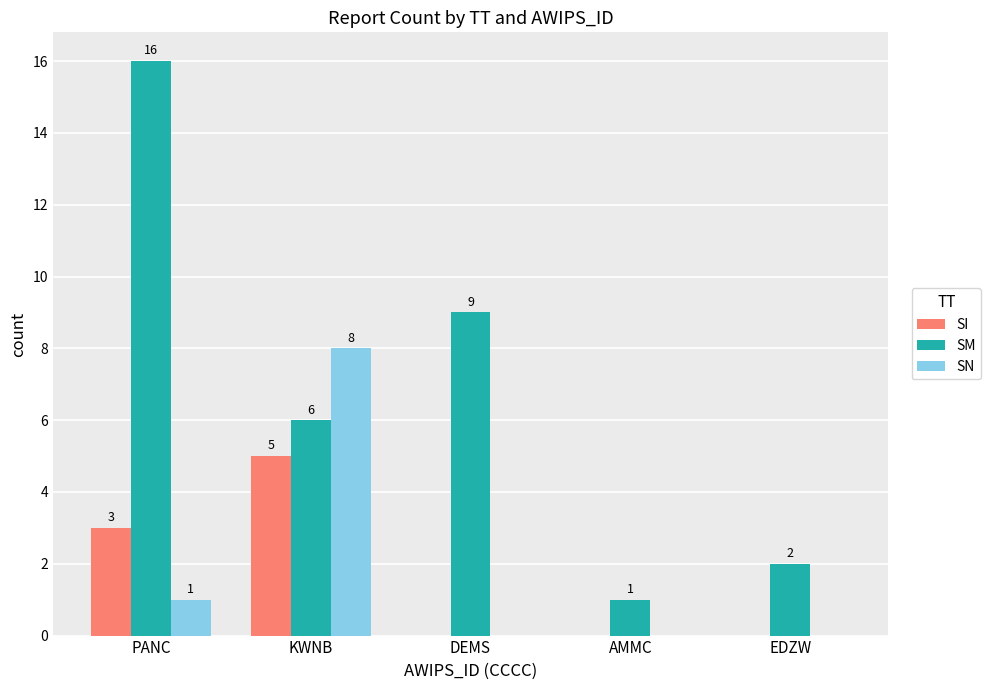

What are all the series names shown in the legend?

SI, SM, SN